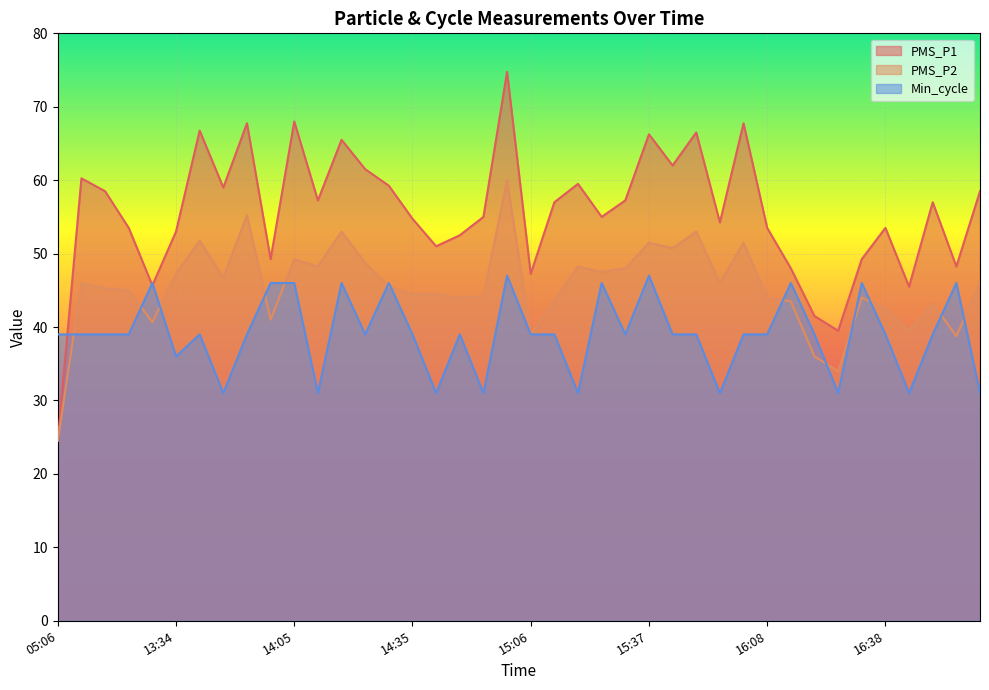

Which series has the largest total across all categories?

PMS_P1